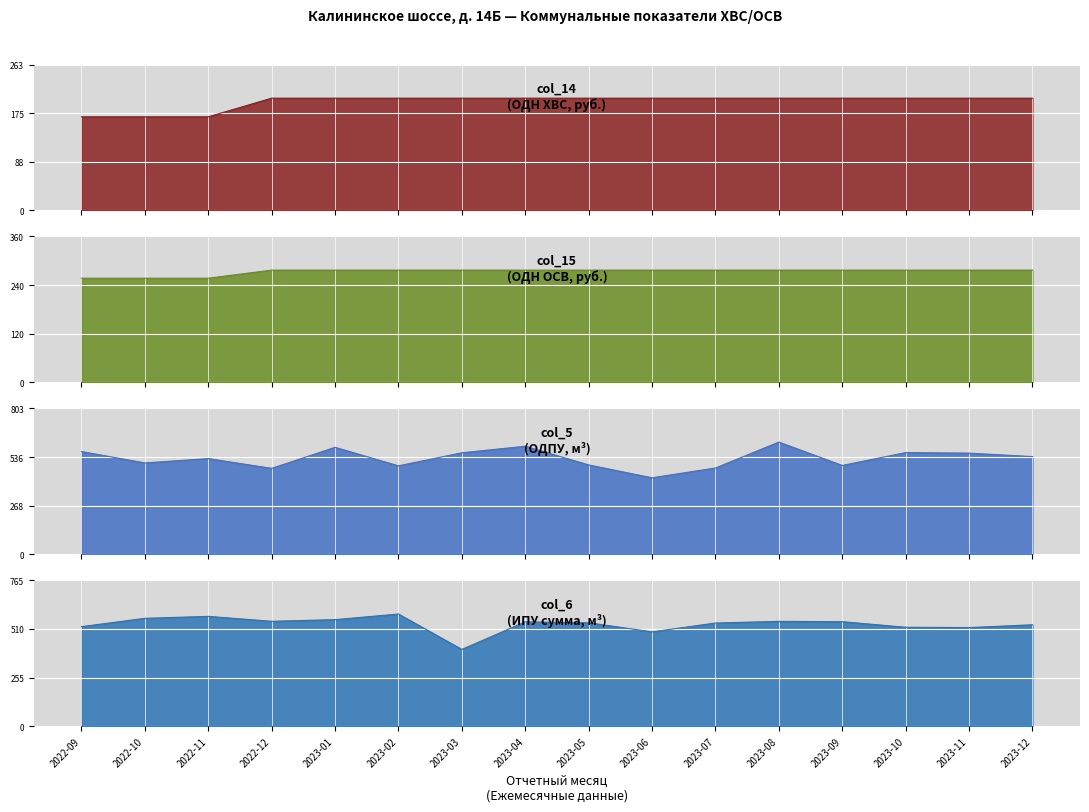

True or false: col_14 (ОДН ХВС, руб.) and col_5 (ОДПУ, м3) intersect in this chart.

False